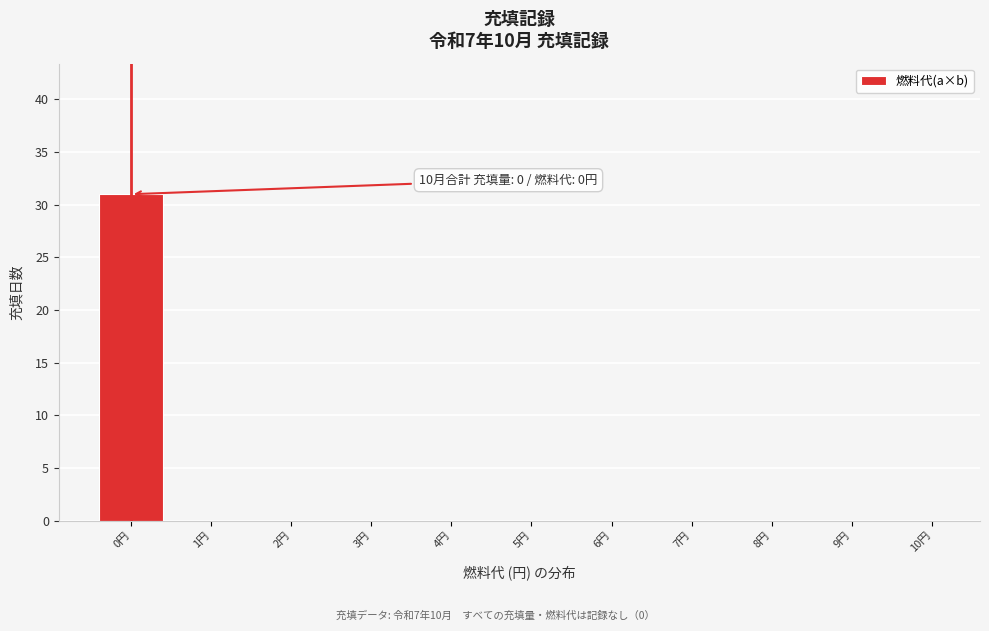

Reading left to right, what are all the values shown in this chart?

0円=31	1円=0	2円=0	3円=0	4円=0	5円=0	6円=0	7円=0	8円=0	9円=0	10円=0